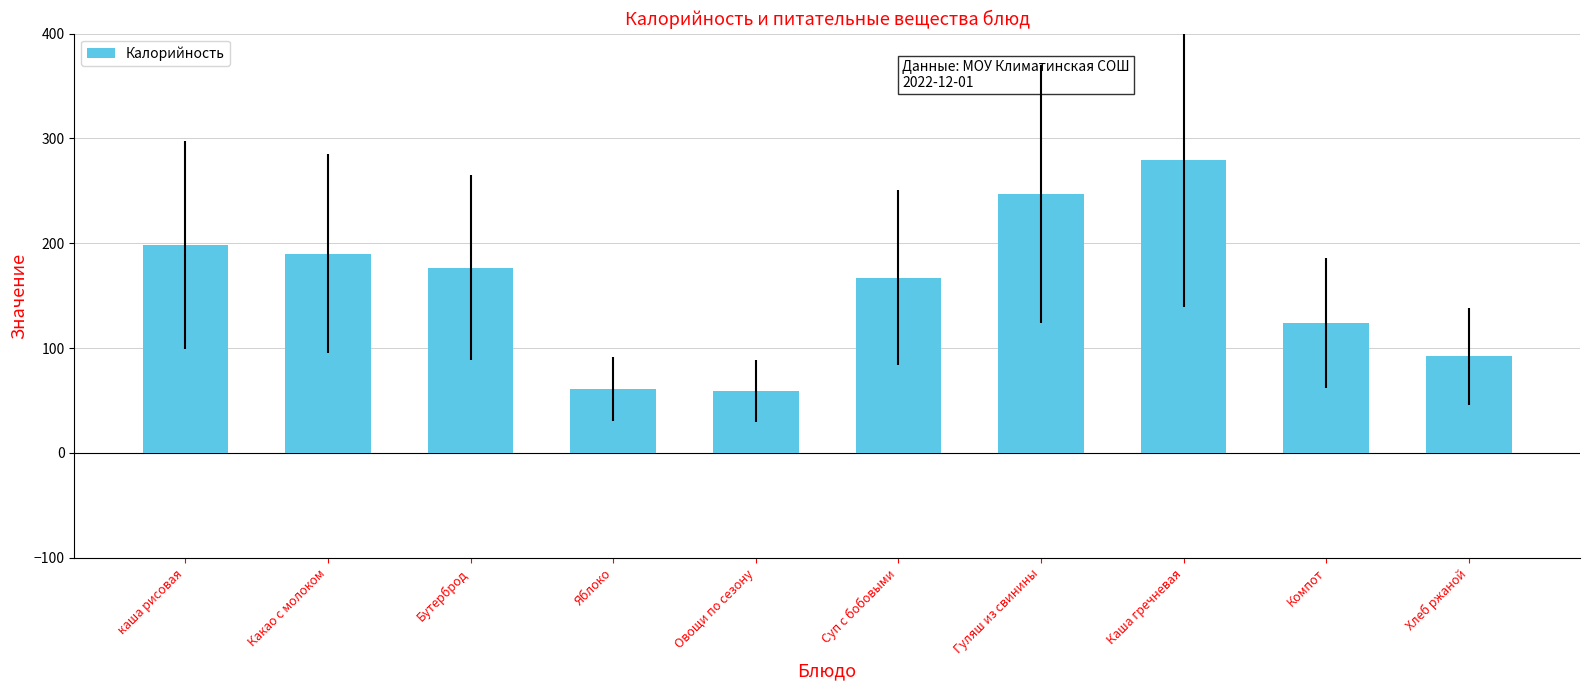

Reading left to right, extract all data points from this chart.

198.4	190.0	176.6	61.0	59.0	167.0	247.0	279.0	124.0	92.0